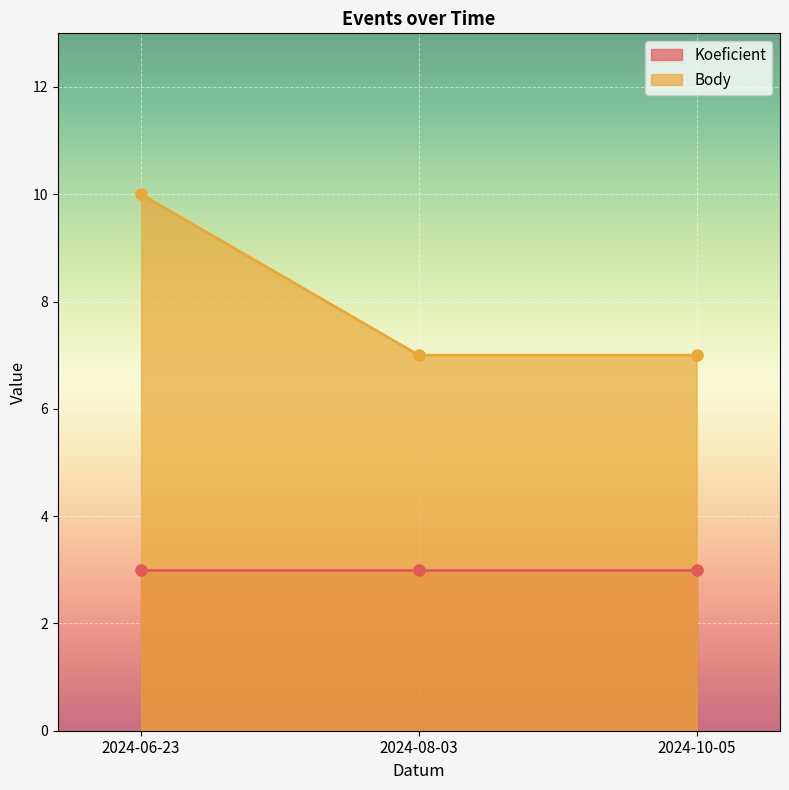

Reading left to right, list all the values displayed in this chart.

2024-06-23=10	2024-08-03=7	2024-10-05=7